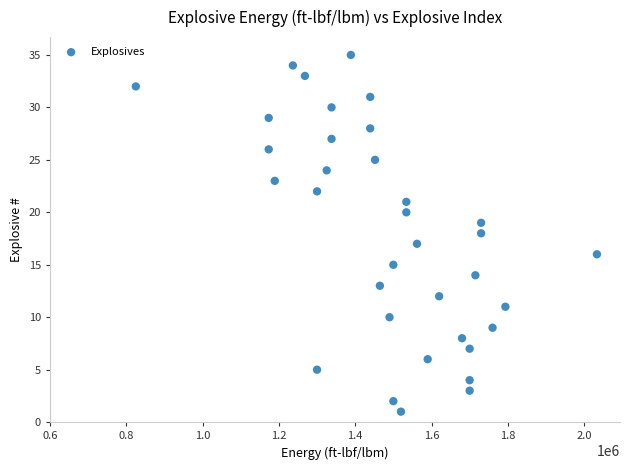

How many points are shown in the scatter plot?

35